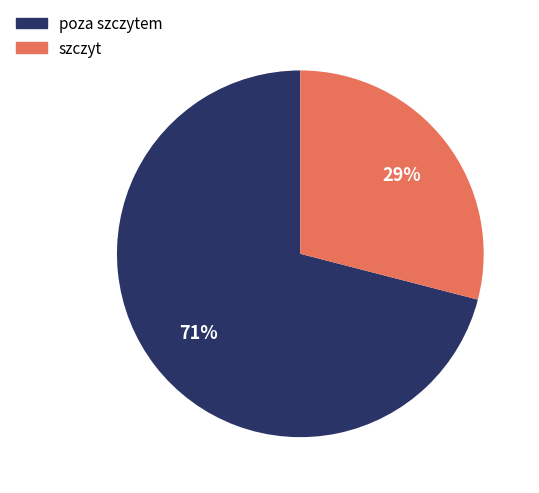

Approximately how many times larger is the value at poza szczytem compared to szczyt?

2.4